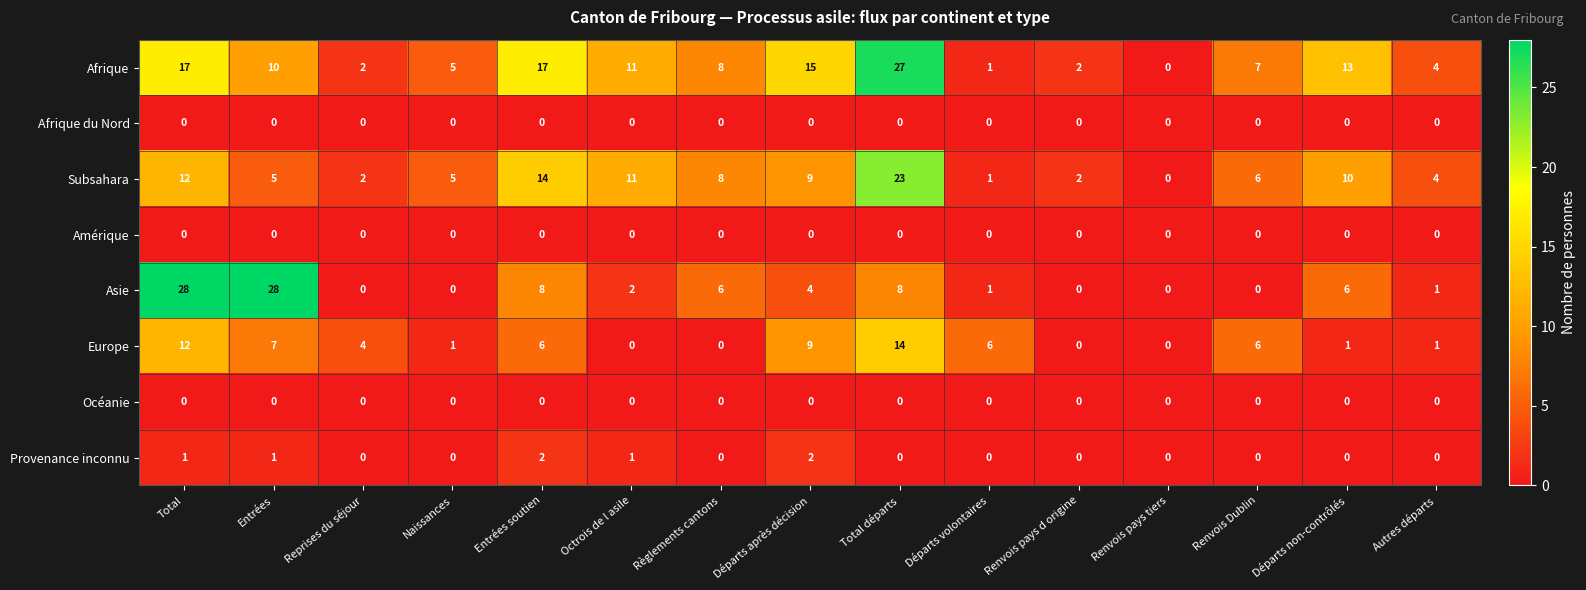

What is the greatest value displayed?

28